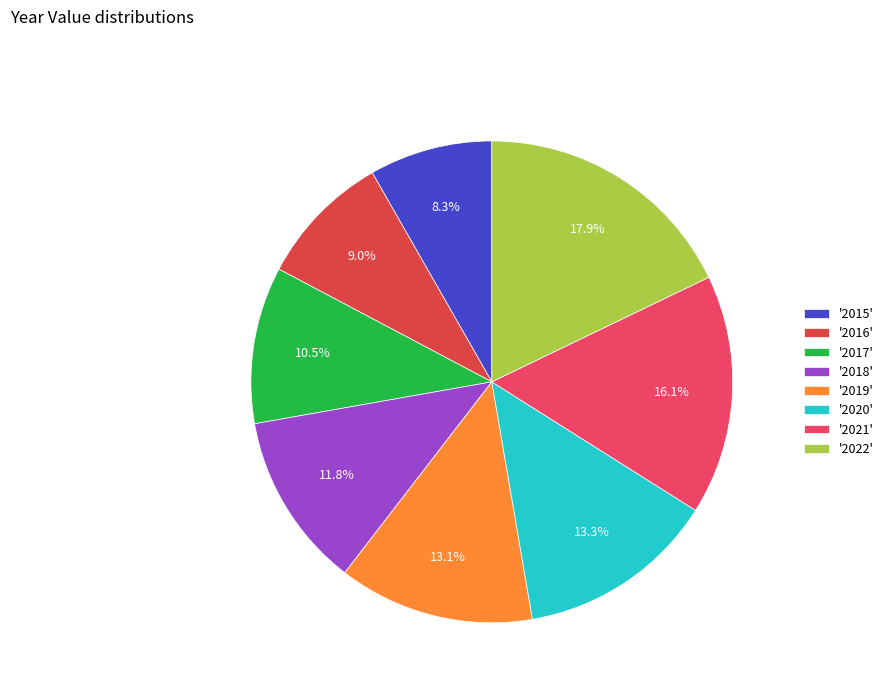

How many slices are in this pie chart?

8